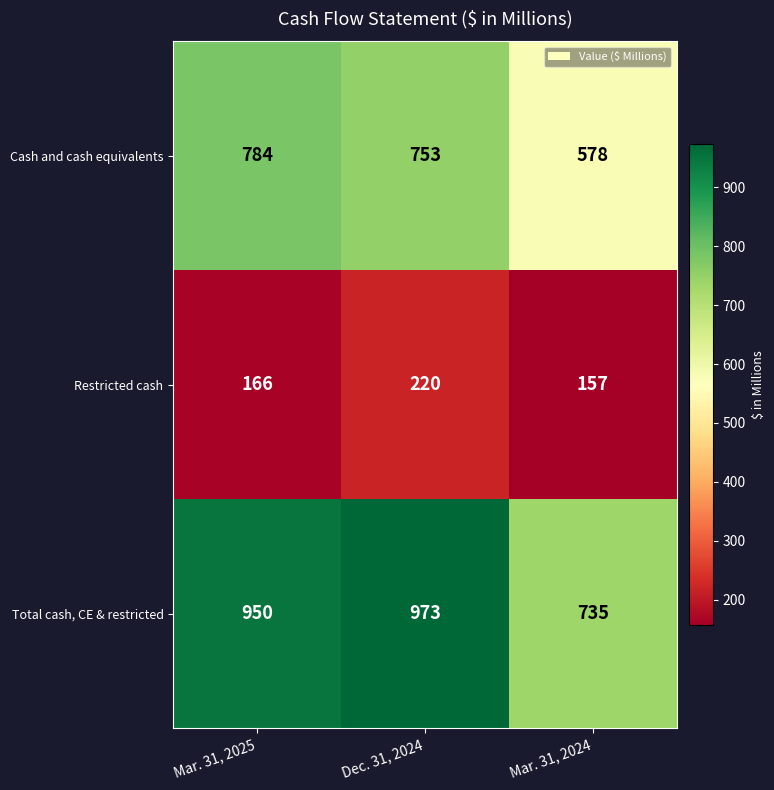

Reading left to right, transcribe all the data shown in this chart.

Cash and cash equivalents: Mar. 31, 2025=784	Dec. 31, 2024=753	Mar. 31, 2024=578
Restricted cash: Mar. 31, 2025=166	Dec. 31, 2024=220	Mar. 31, 2024=157
Total cash, CE & restricted: Mar. 31, 2025=950	Dec. 31, 2024=973	Mar. 31, 2024=735